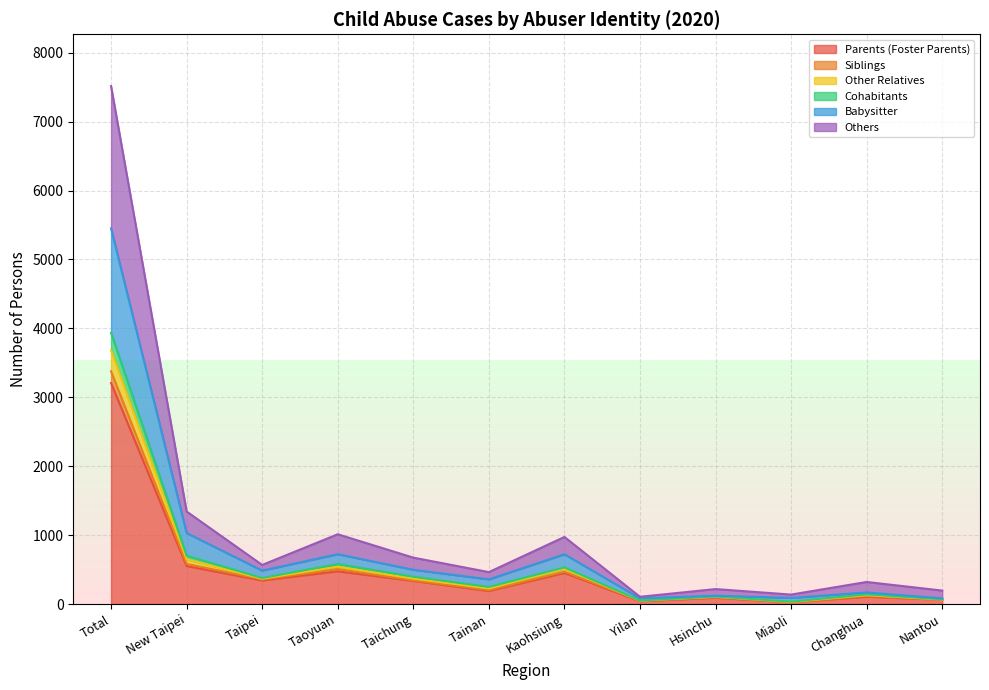

How many lines are shown in the chart?

6